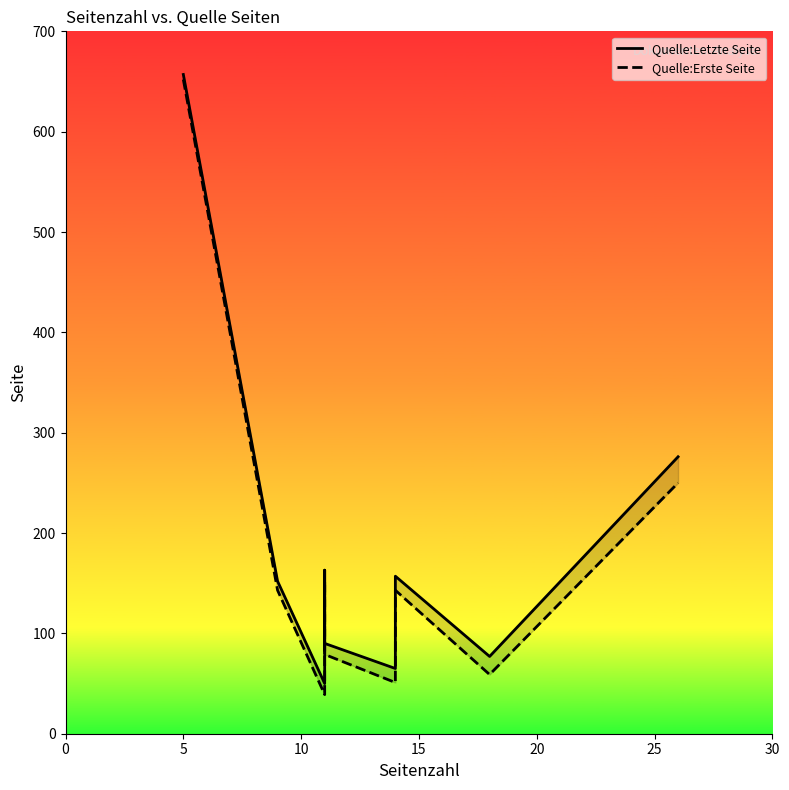

Which series has the largest total across all categories?

Quelle:Letzte Seite